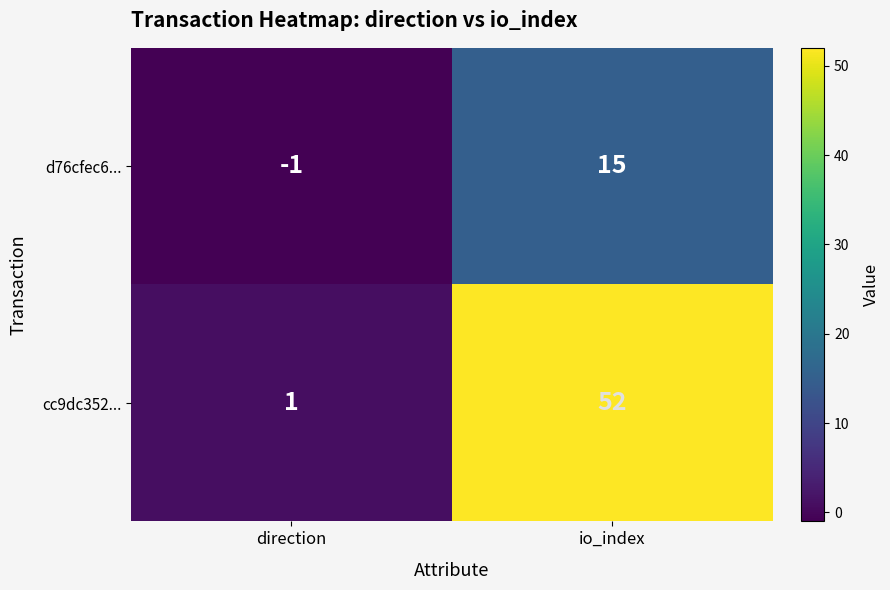

How many distinct data groups are displayed?

2